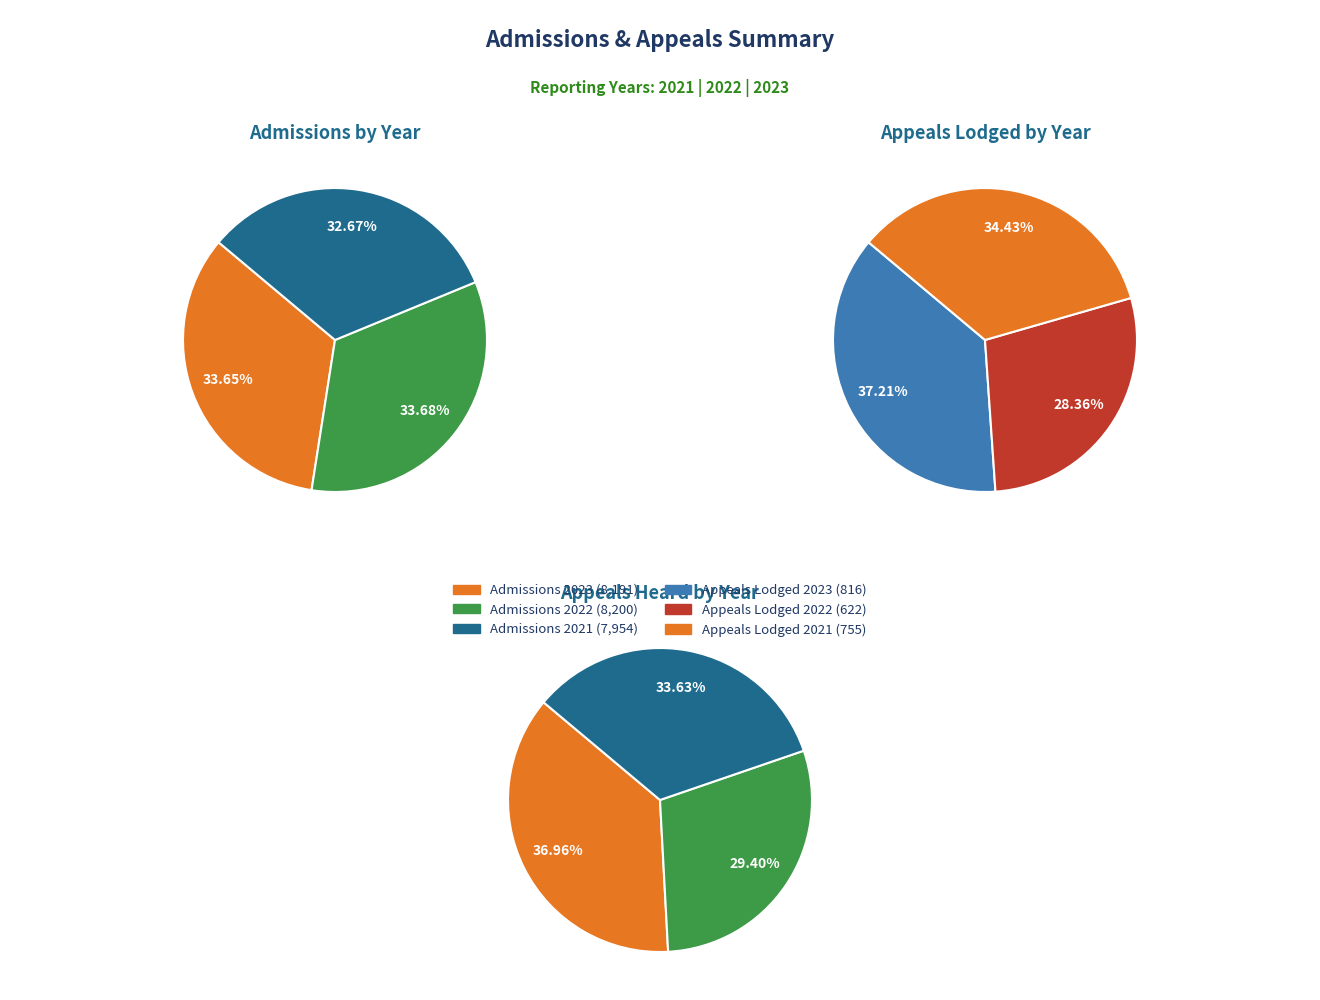

To the nearest percent, what is the combined percentage of 2021 and 2023?

71%